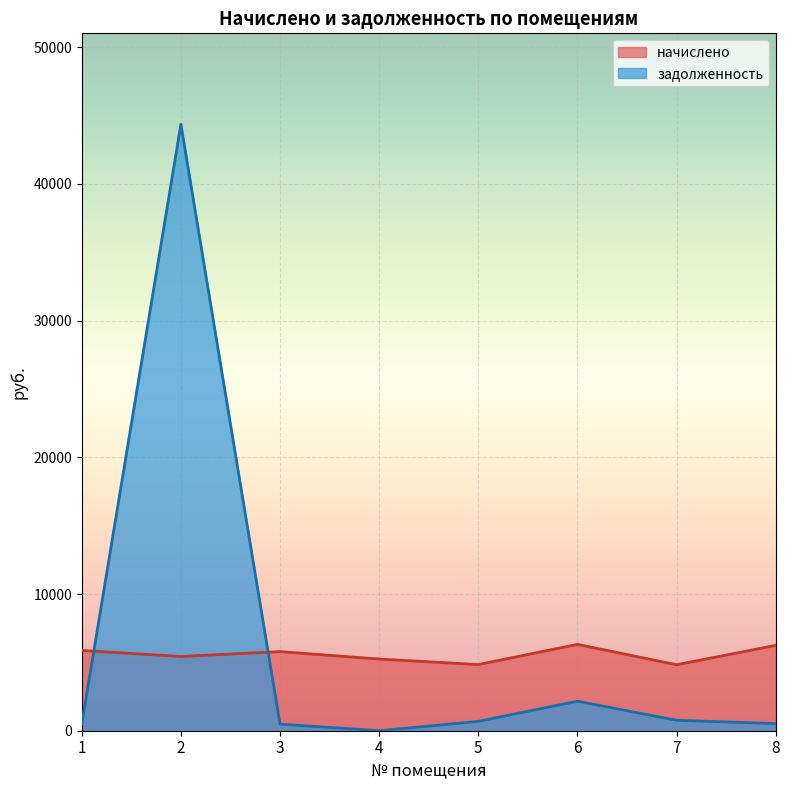

True or false: начислено has more than 1 interior local peaks.

True